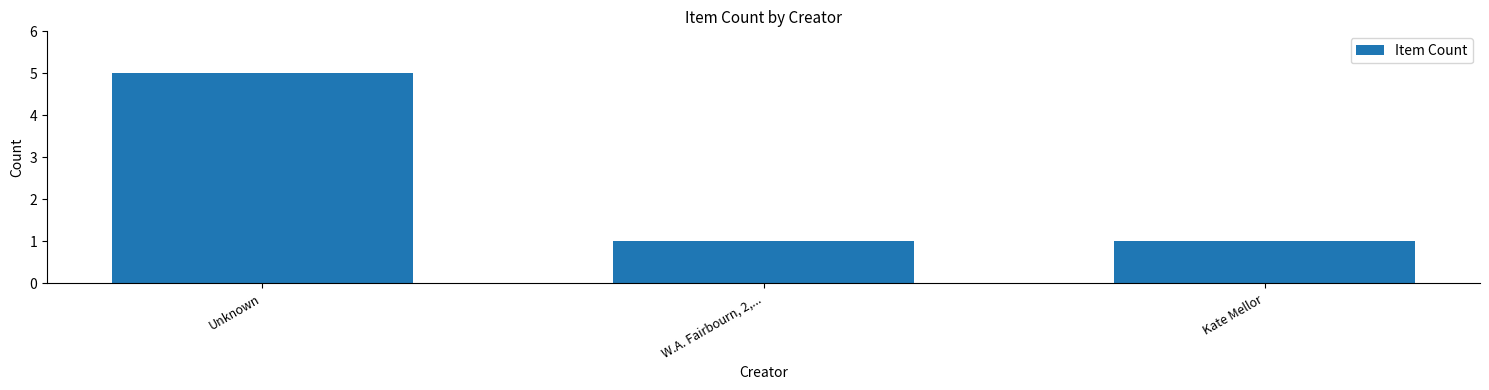

Reading right to left, list all the values displayed in this chart.

Kate Mellor=1	W.A. Fairbourn, 2,...=1	Unknown=5